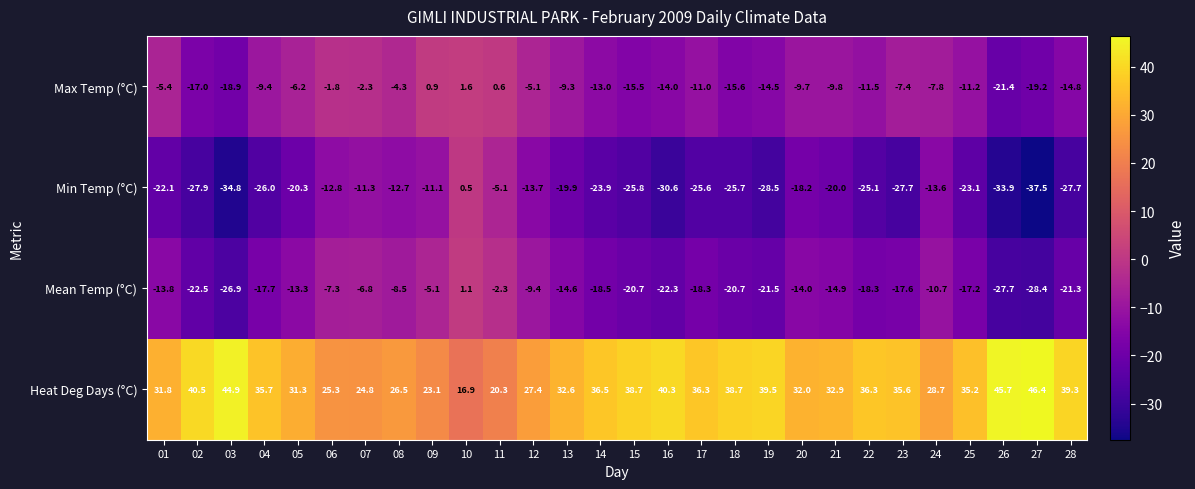

What is the smallest value displayed?

-37.5